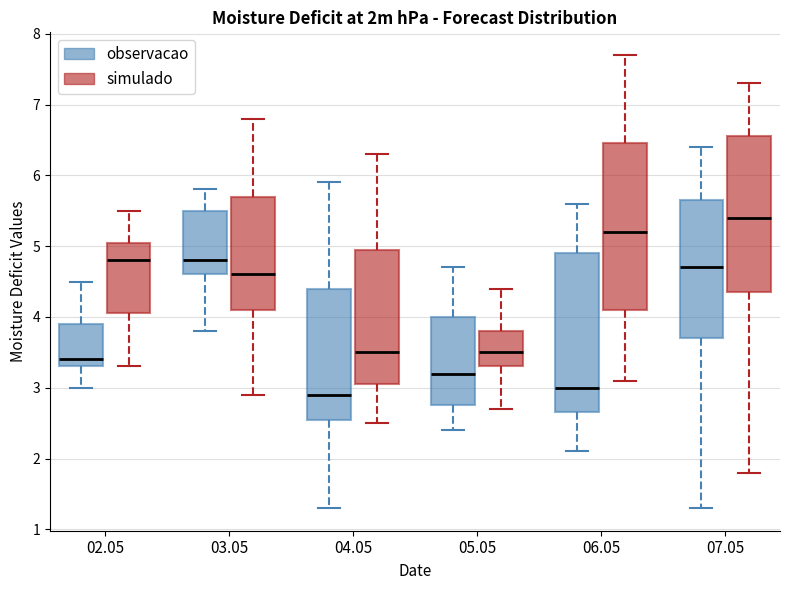

Which box has the lowest median line?

04.05 (observacao)